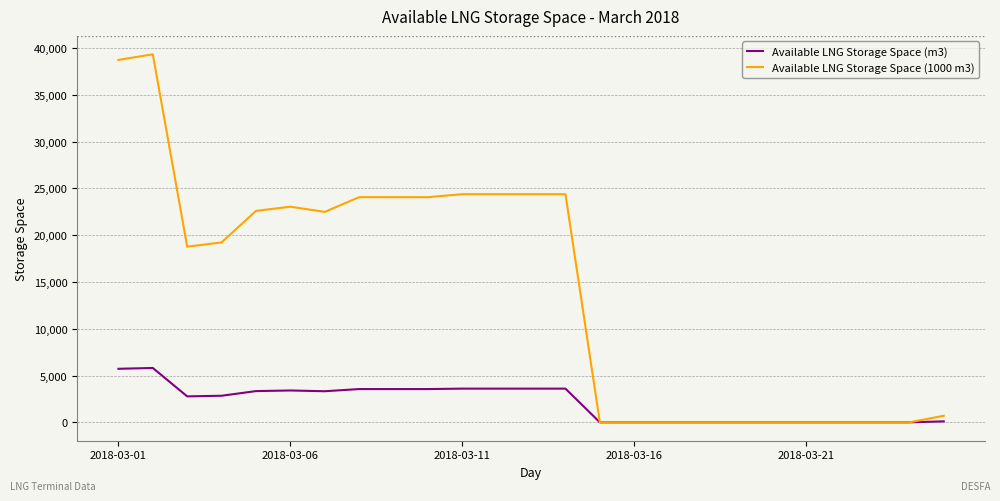

What is the difference between the maximum and minimum values in the Available LNG Storage Space (1000 m3) series?

39321